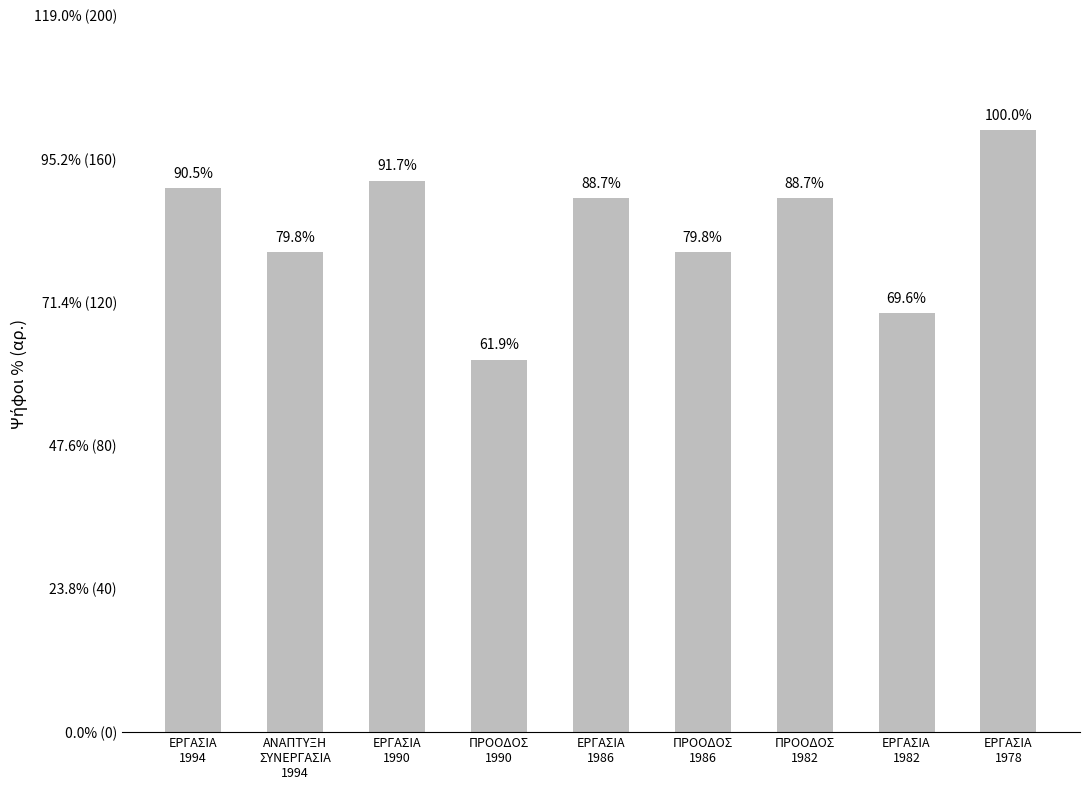

Does the chart contain any negative values?

No